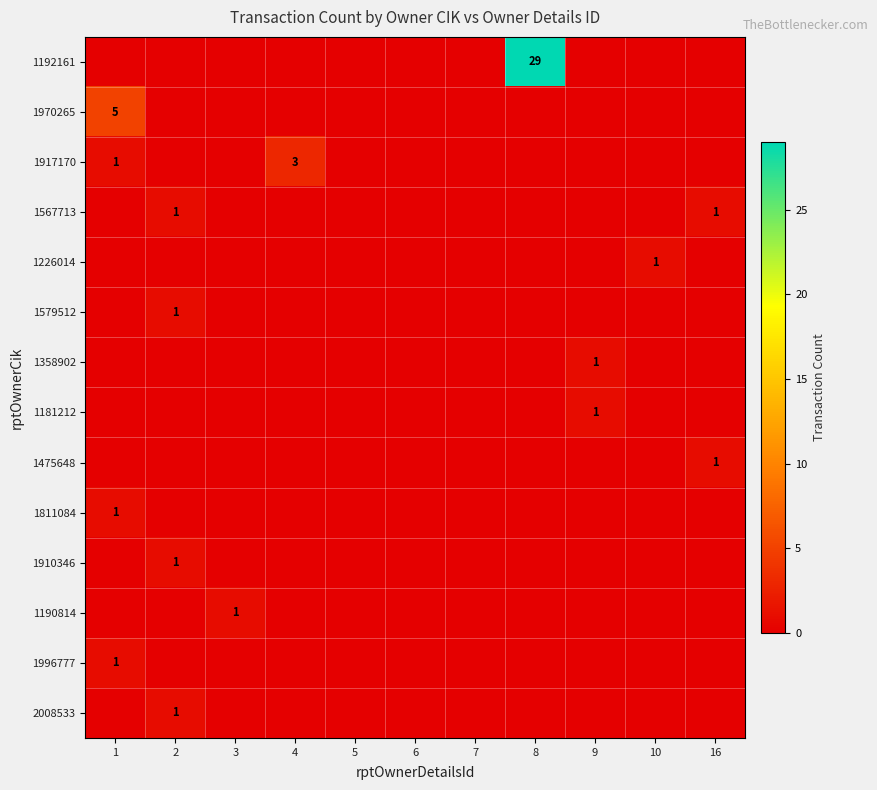

How many data points in 1475648 are above 0?

1